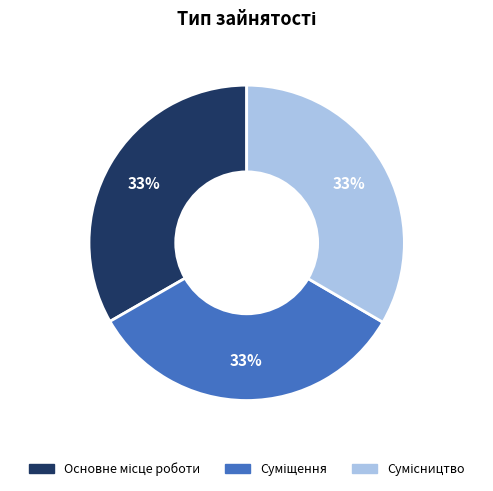

Does any single category account for the majority?

No